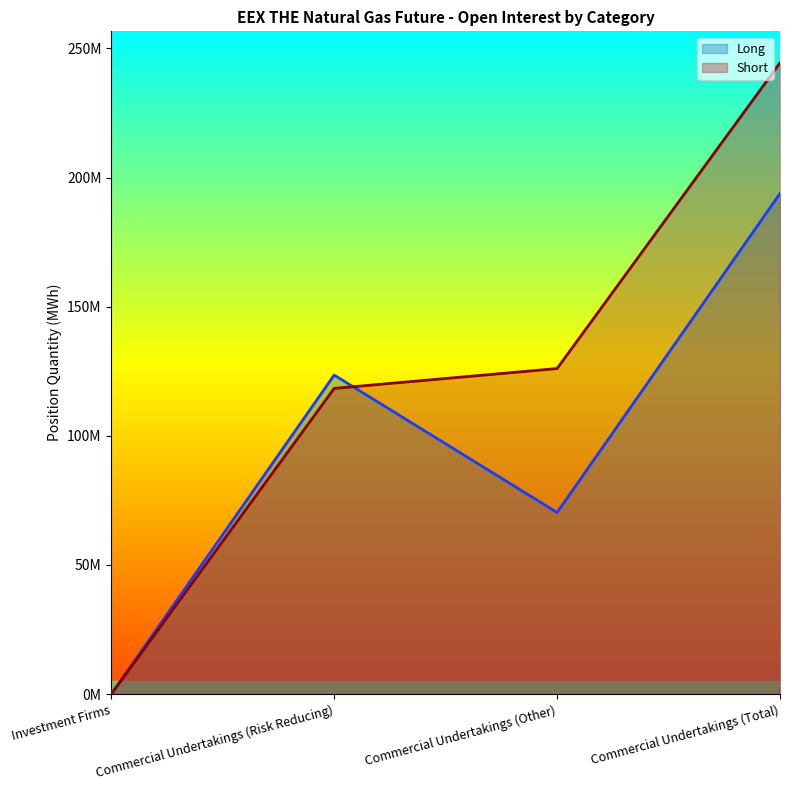

Reading left to right, transcribe all the data shown in this chart.

Long: Investment Firms=0	Commercial Undertakings (Risk Reducing)=123505928	Commercial Undertakings (Other)=70303306	Commercial Undertakings (Total)=193809234
Short: Investment Firms=0	Commercial Undertakings (Risk Reducing)=118351588	Commercial Undertakings (Other)=126032859	Commercial Undertakings (Total)=244384447